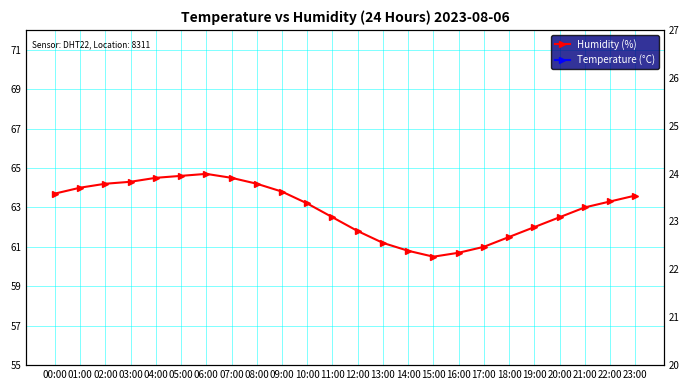

At which category does Humidity (%) reach its first local peak?

06:00